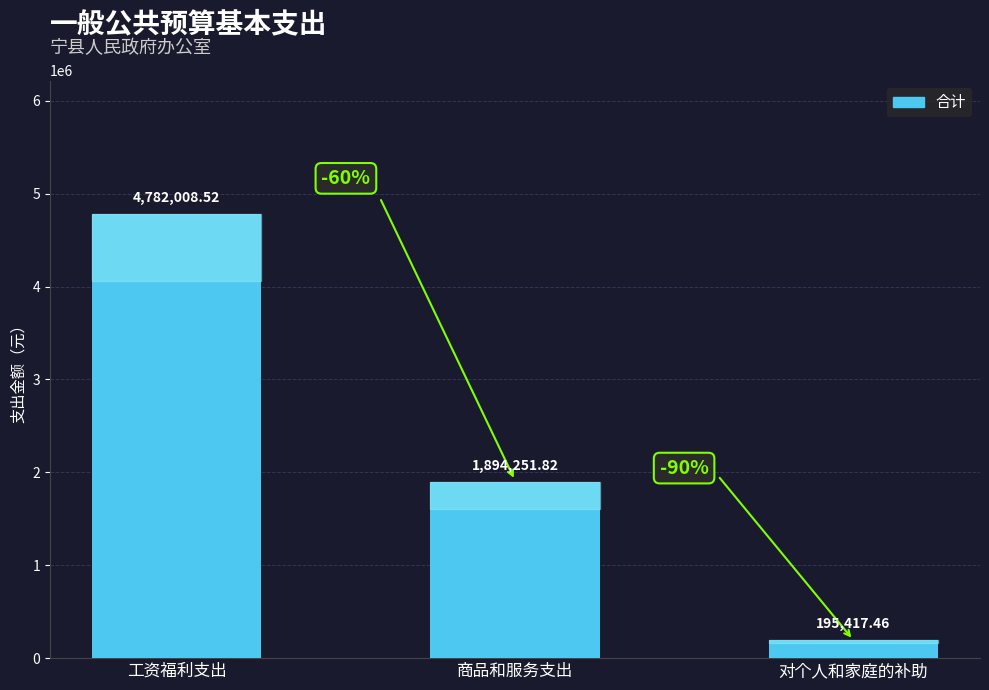

What is the value of the 3rd bar from the left?

195417.5